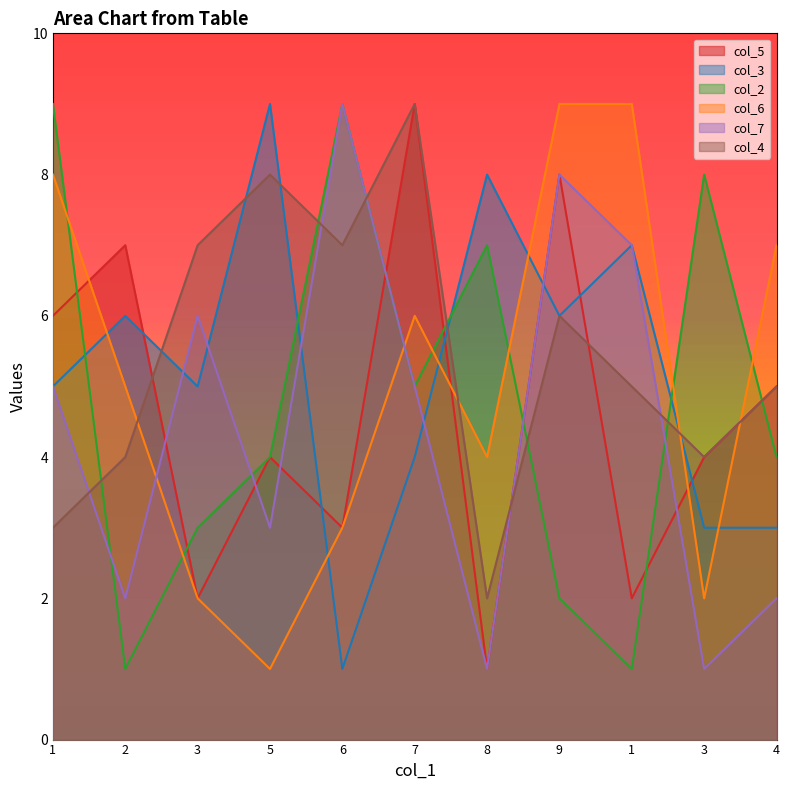

What are all the series names shown in the legend?

col_5, col_3, col_2, col_6, col_7, col_4